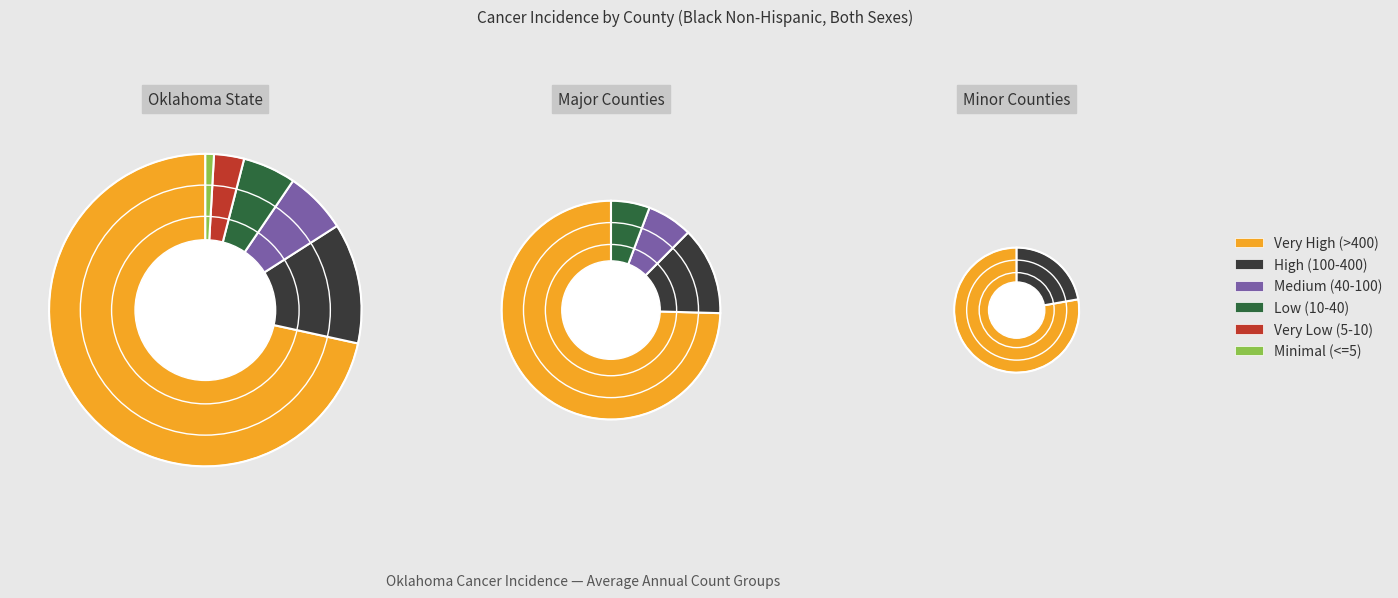

Is there a majority slice in this chart?

Yes